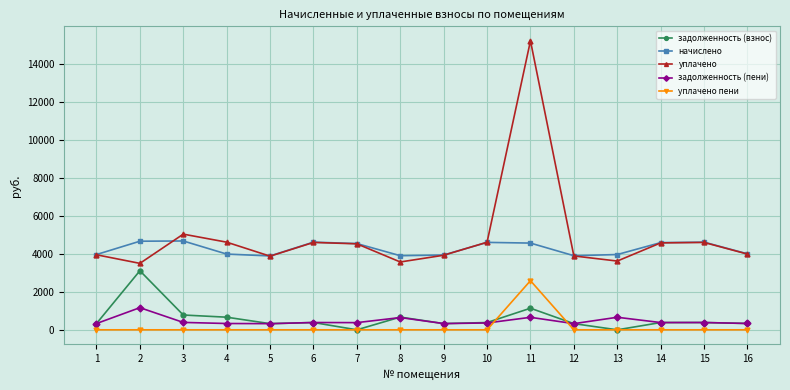

The value of уплачено пени at 5 is -1426.7. True or false?

False